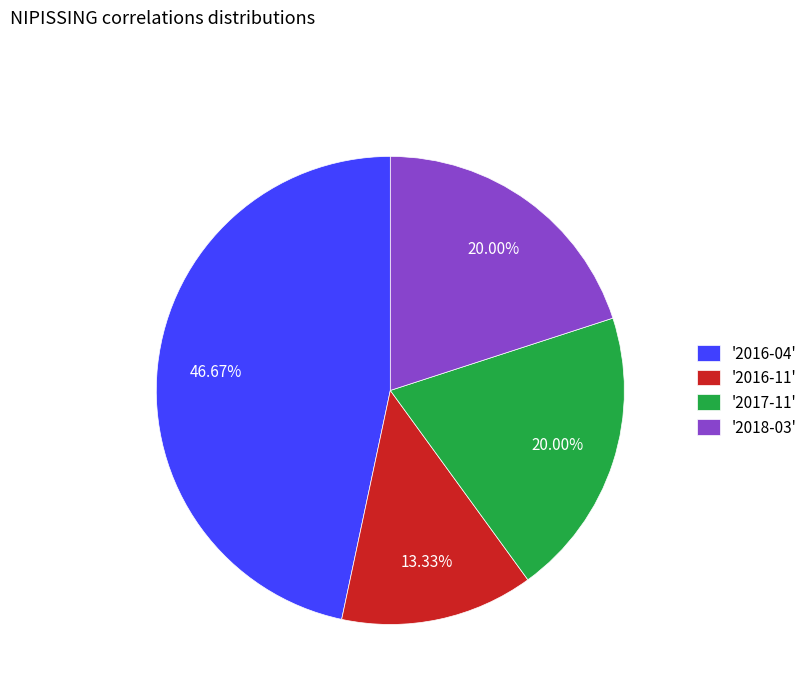

How many slices are in this pie chart?

4